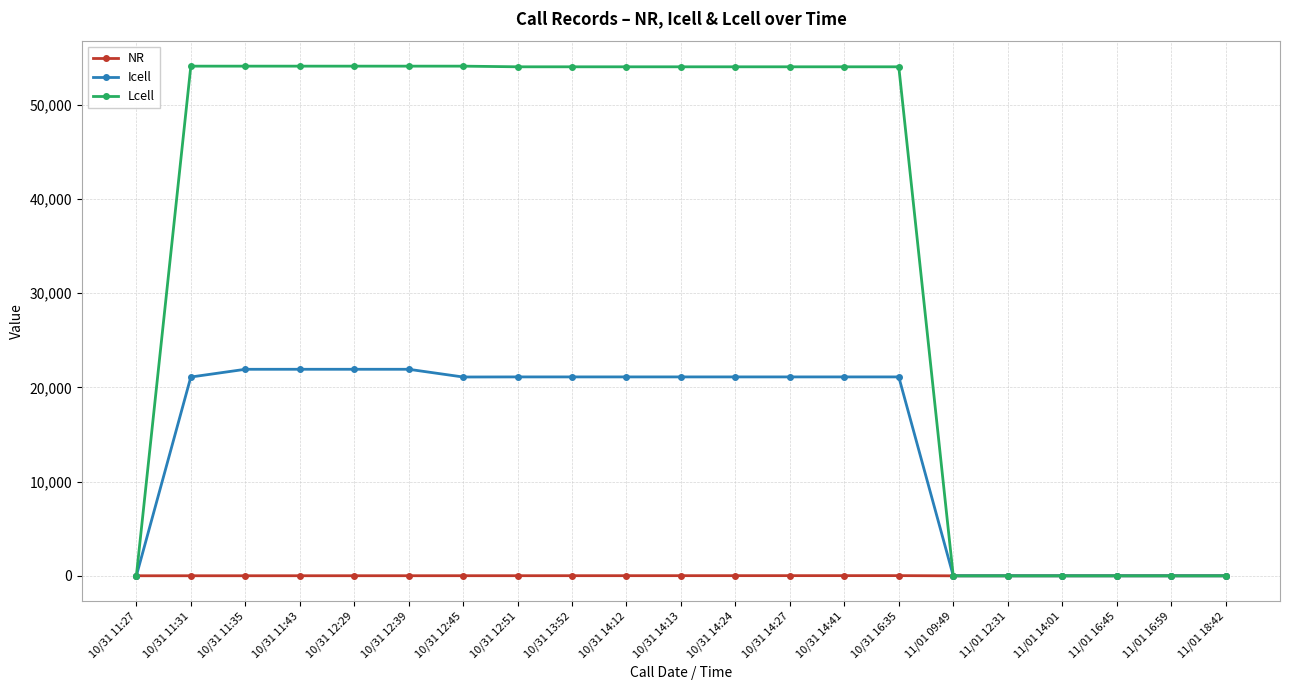

What is the maximum value shown in the chart?

54096